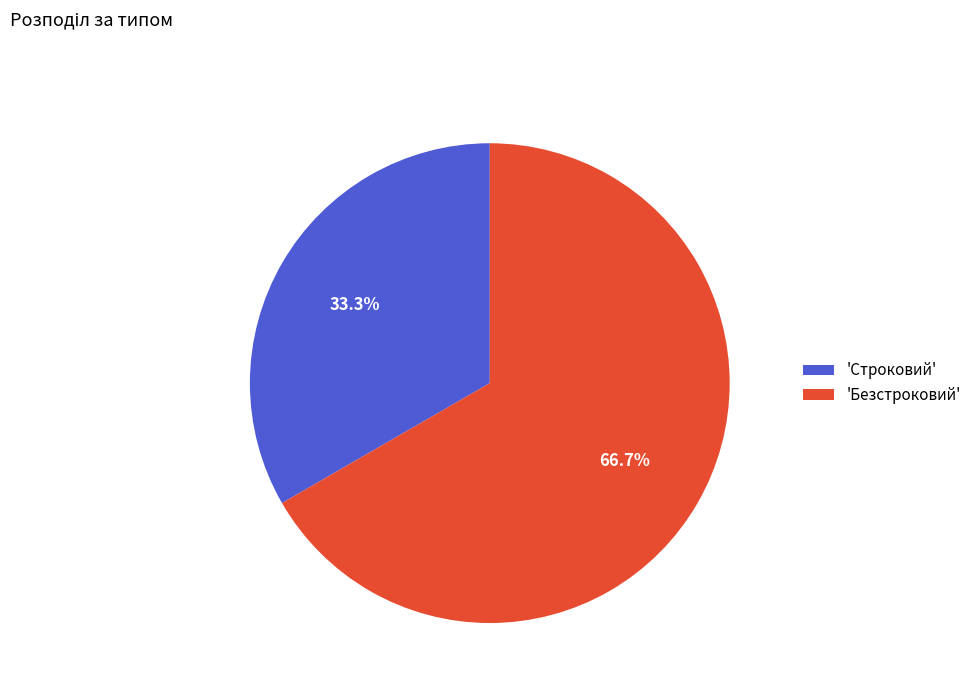

How many segments does this pie chart have?

2